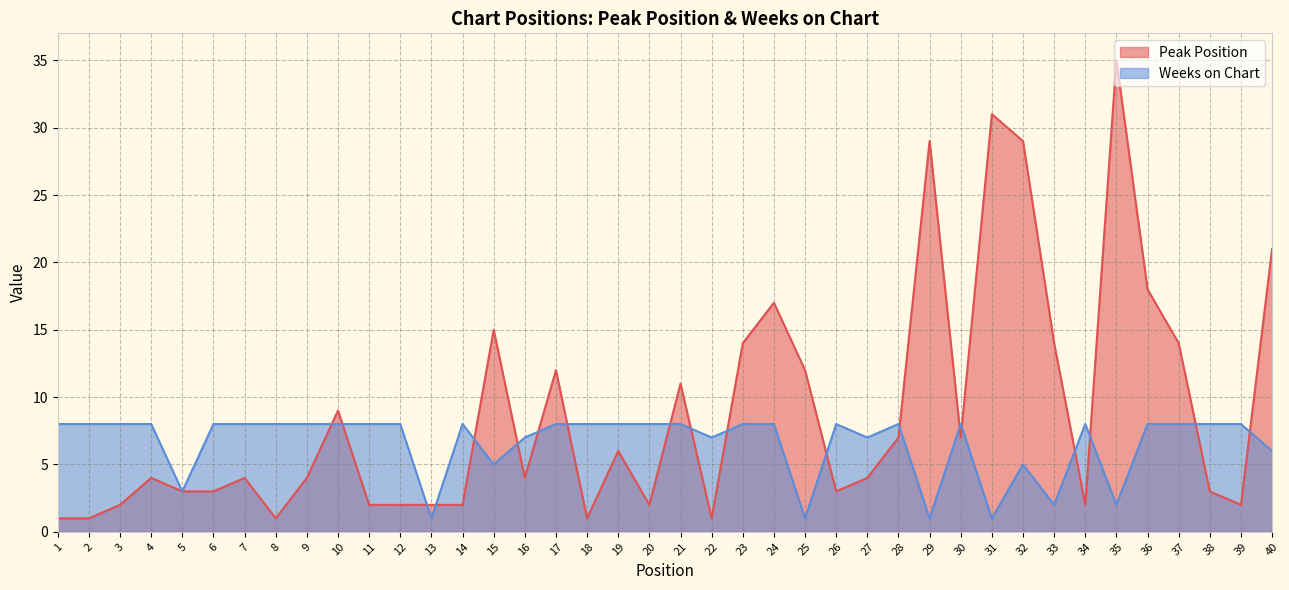

What is the smallest value displayed?

1